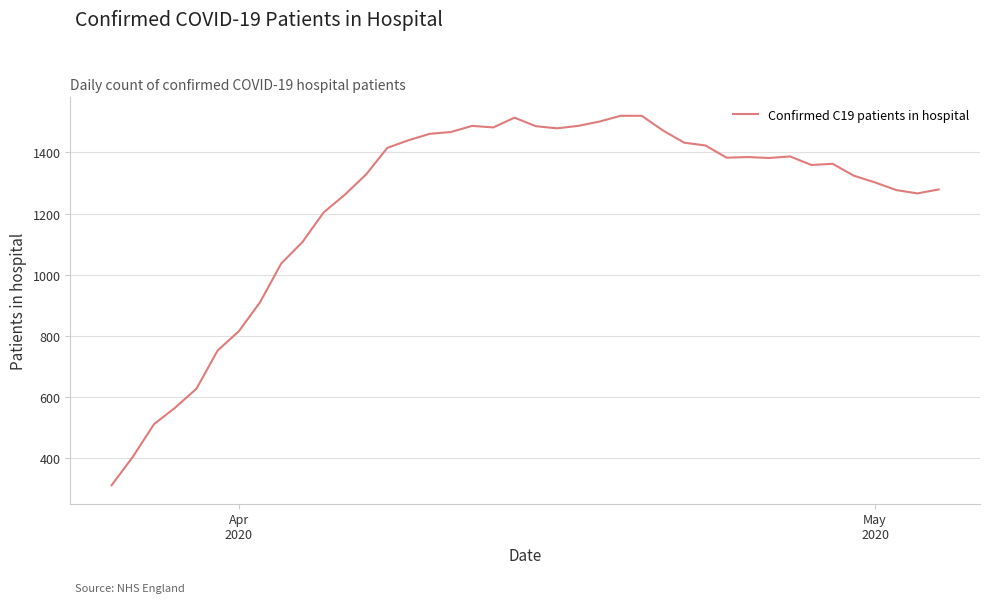

What is the greatest value displayed?

1520